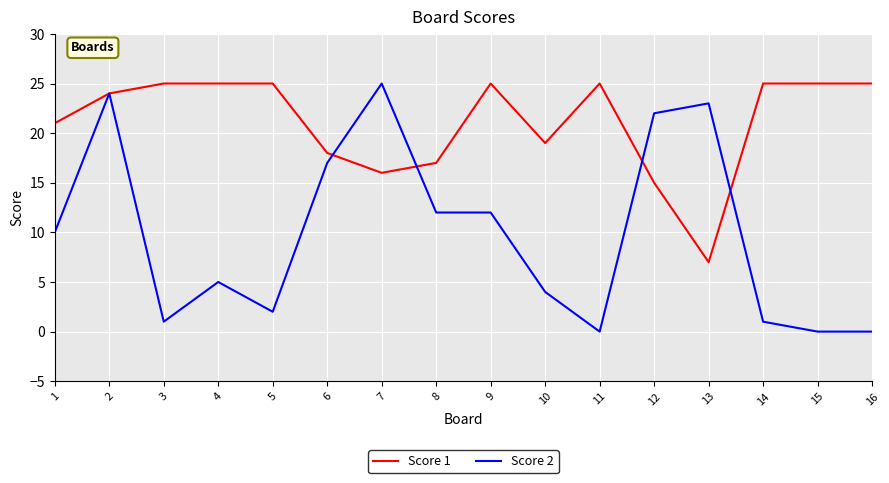

Is it true that Score 1 equals 14 at 16?

False